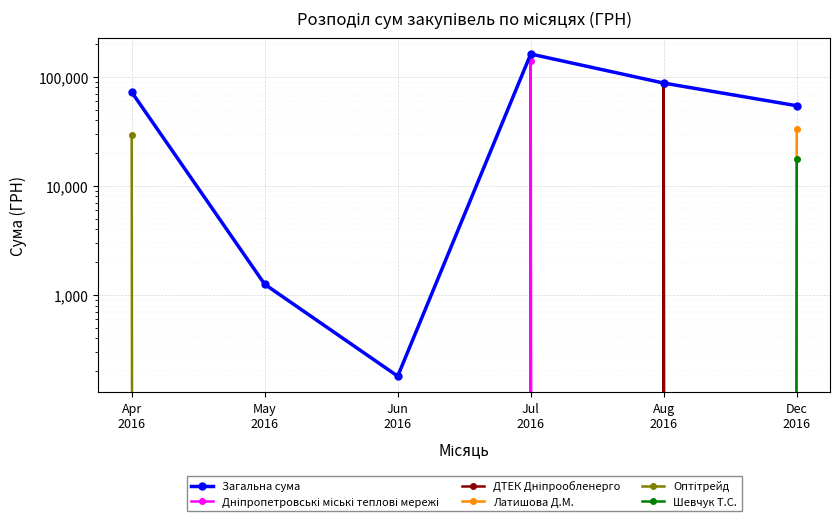

Reading left to right, transcribe all the data shown in this chart.

Загальна сума: Apr
2016=72406.6	May
2016=1252.4	Jun
2016=180.0	Jul
2016=161513.2	Aug
2016=87473.1	Dec
2016=54252.0
Дніпропетровські міські теплові мережі: Apr
2016=0.0	May
2016=0.0	Jun
2016=0.0	Jul
2016=140706.2	Aug
2016=0.0	Dec
2016=0.0
ДТЕК Дніпрообленерго: Apr
2016=0.0	May
2016=0.0	Jun
2016=0.0	Jul
2016=0.0	Aug
2016=86589.3	Dec
2016=0.0
Латишова Д.М.: Apr
2016=0.0	May
2016=0.0	Jun
2016=0.0	Jul
2016=0.0	Aug
2016=0.0	Dec
2016=33243.0
Оптітрейд: Apr
2016=29552.0	May
2016=0.0	Jun
2016=0.0	Jul
2016=0.0	Aug
2016=0.0	Dec
2016=0.0
Шевчук Т.С.: Apr
2016=0.0	May
2016=0.0	Jun
2016=0.0	Jul
2016=0.0	Aug
2016=0.0	Dec
2016=17729.0